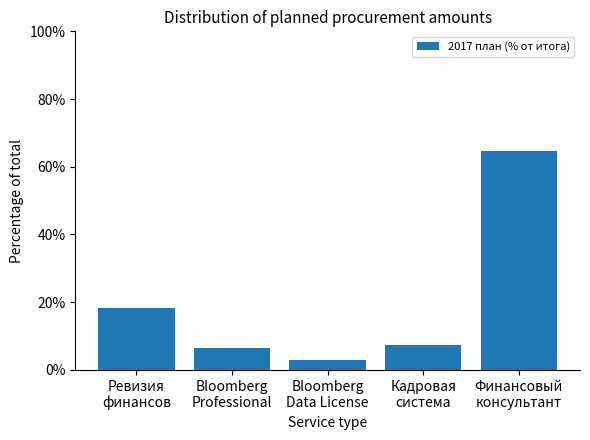

Are the bars horizontal?

No